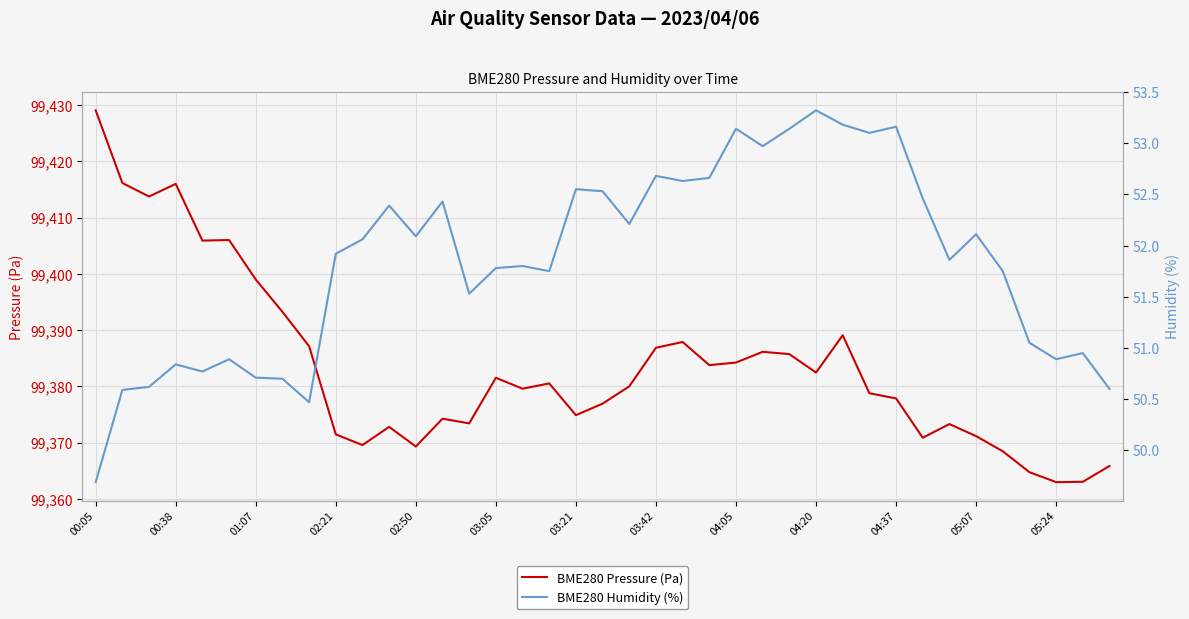

Which series has the largest range (max minus min)?

BME280 Pressure (Pa)